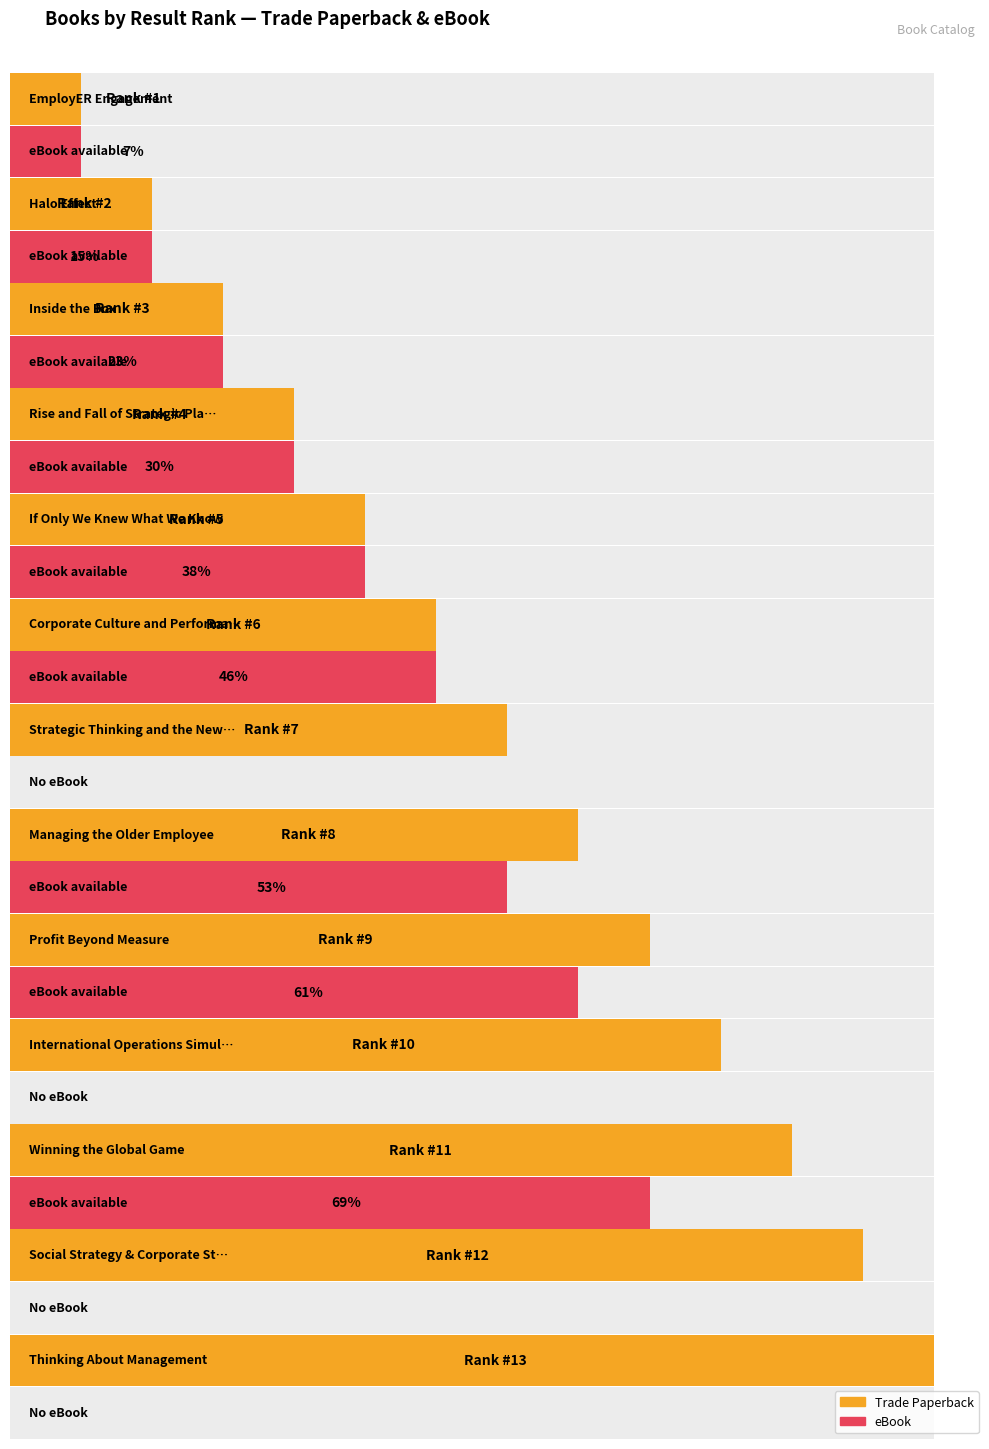

How many values in the eBook series exceed 3?

6